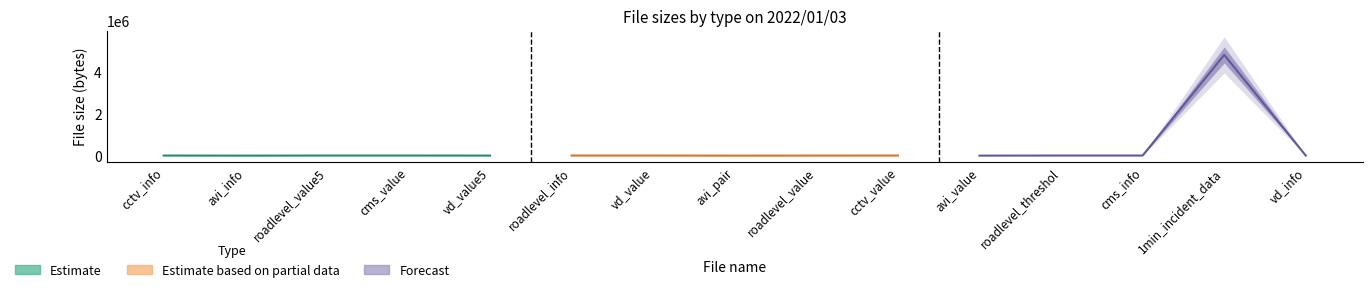

Is the value of Estimate based on partial data at avi_info greater than the value of Estimate at roadlevel_value5?

No